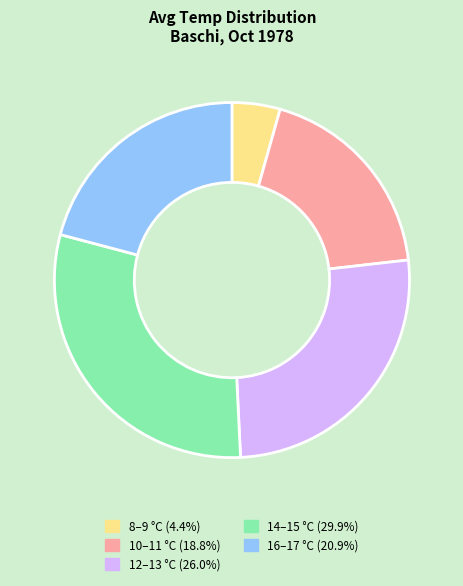

Is there any slice that represents more than half of the pie?

No